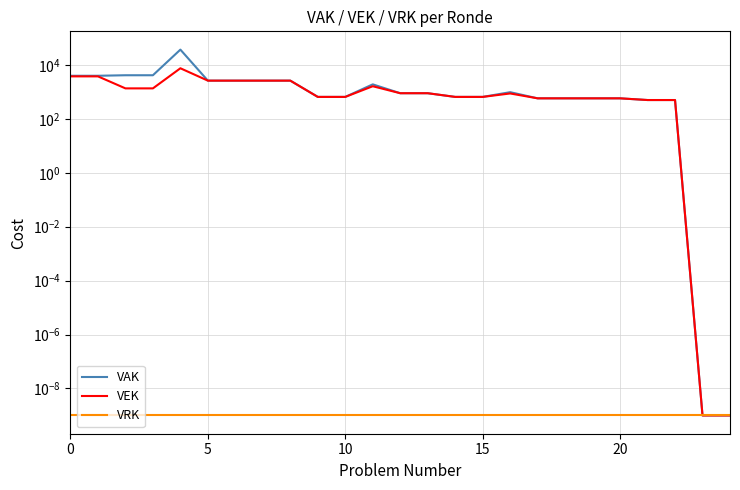

How many data points in VEK are above 876?

13